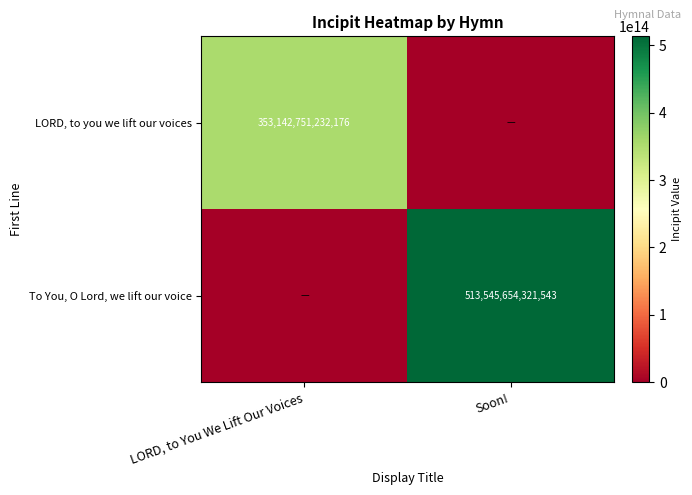

Which category has the lowest value across all series?

Soon!